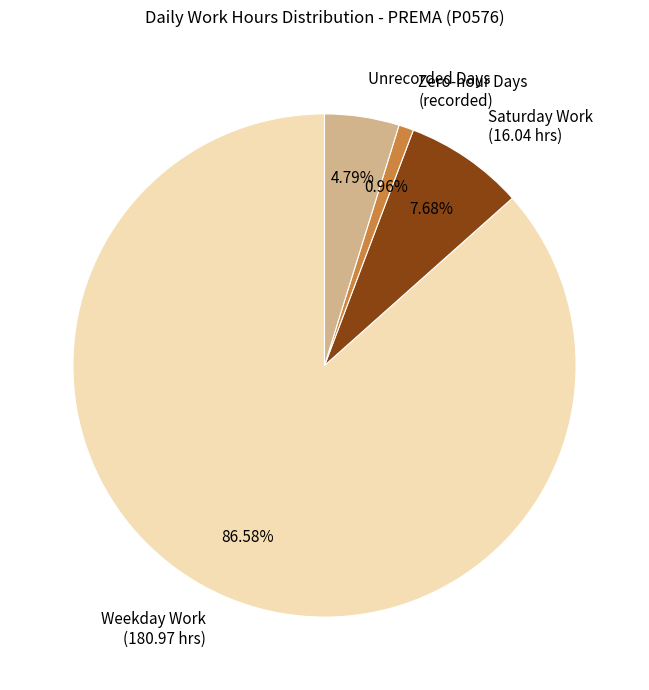

Combined, do Weekday Work (180.97 hrs) and Saturday Work (16.04 hrs) account for over 50%?

Yes